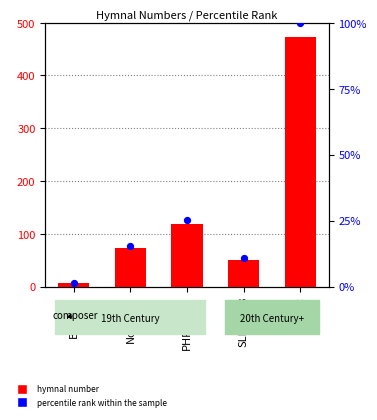

Is the value of percentile rank within the sample at BM1899 greater than the value of hymnal number at CYBER?

No